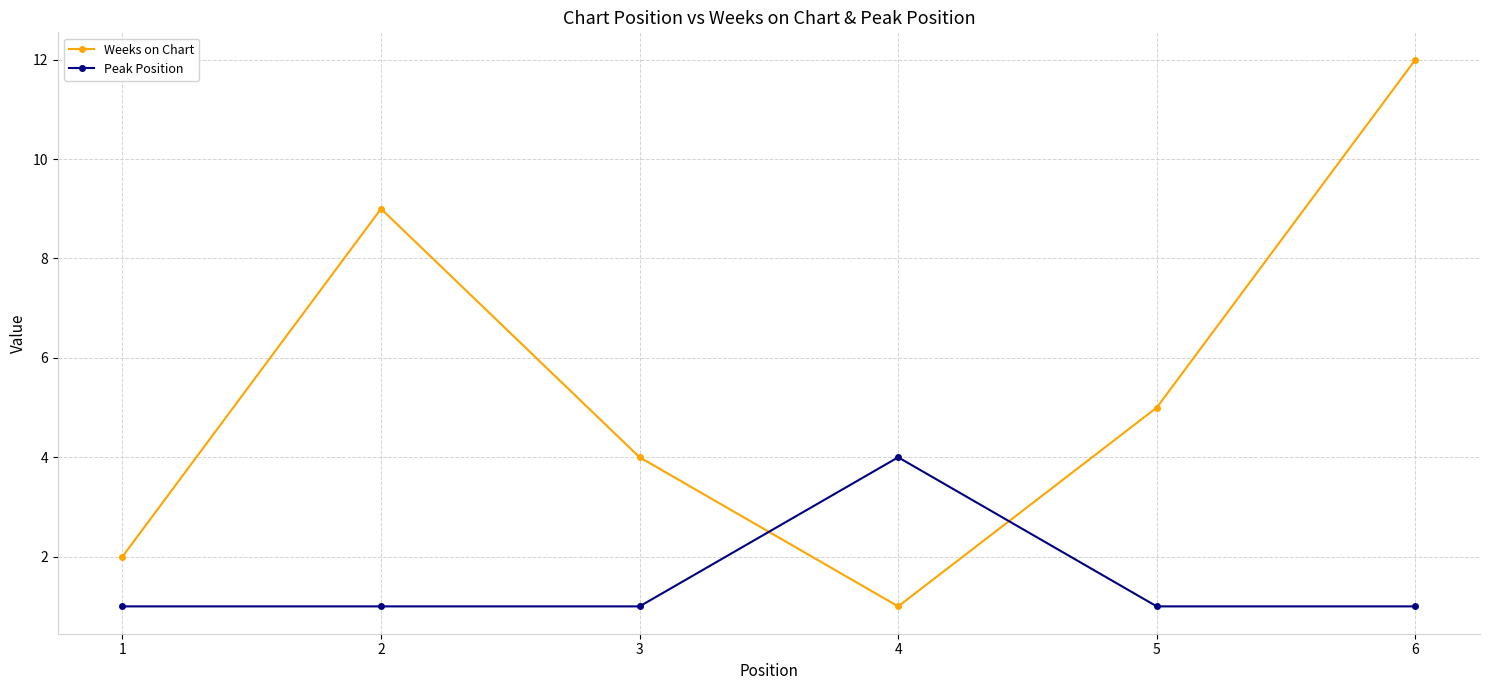

How many interior local valleys does the Weeks on Chart series have?

1